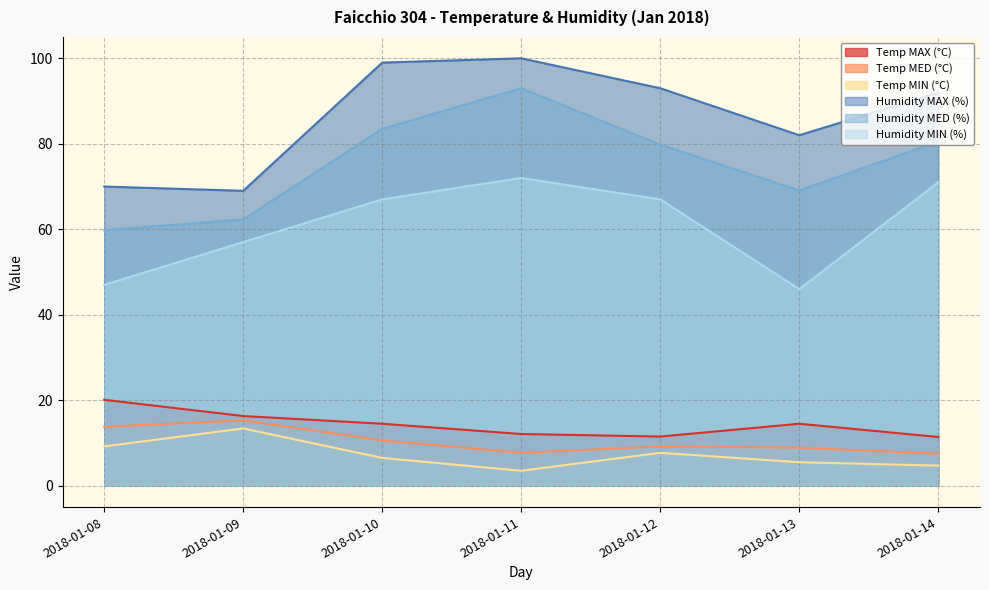

What is the difference between the maximum and second lowest values in the Temp MED (°C) series?

7.6